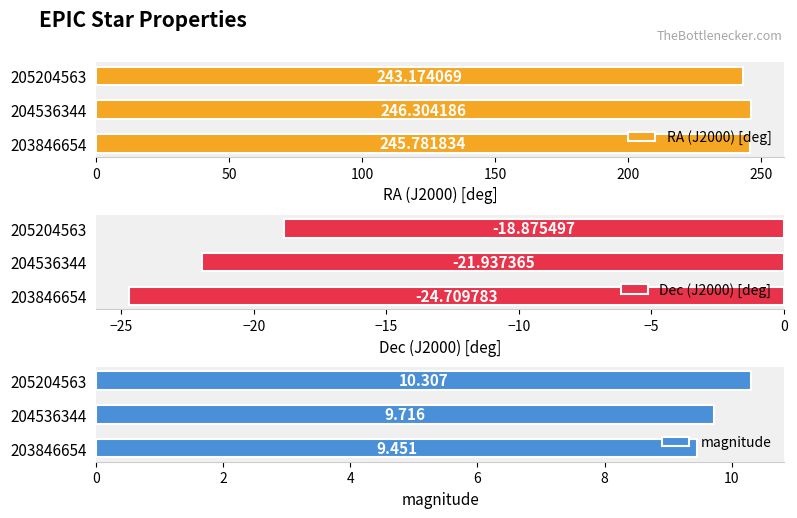

What is the average value of the RA (J2000) [deg] series?

245.1